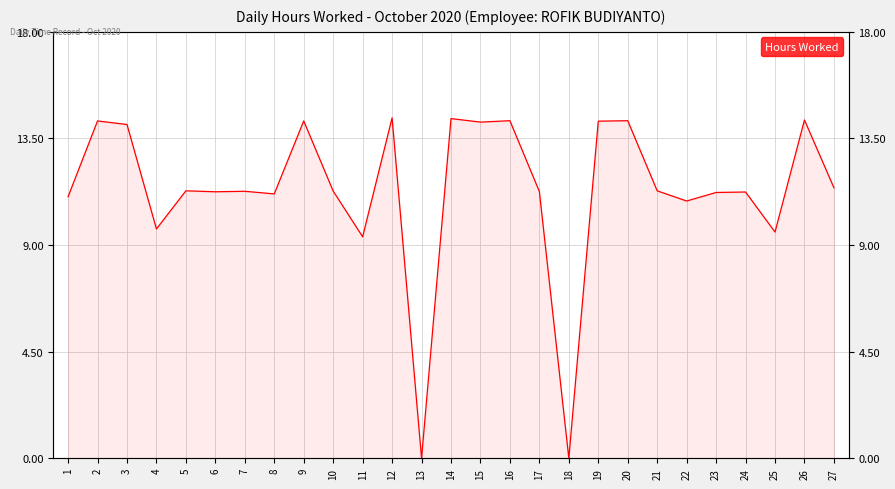

At which label is the value closest to 7?

11